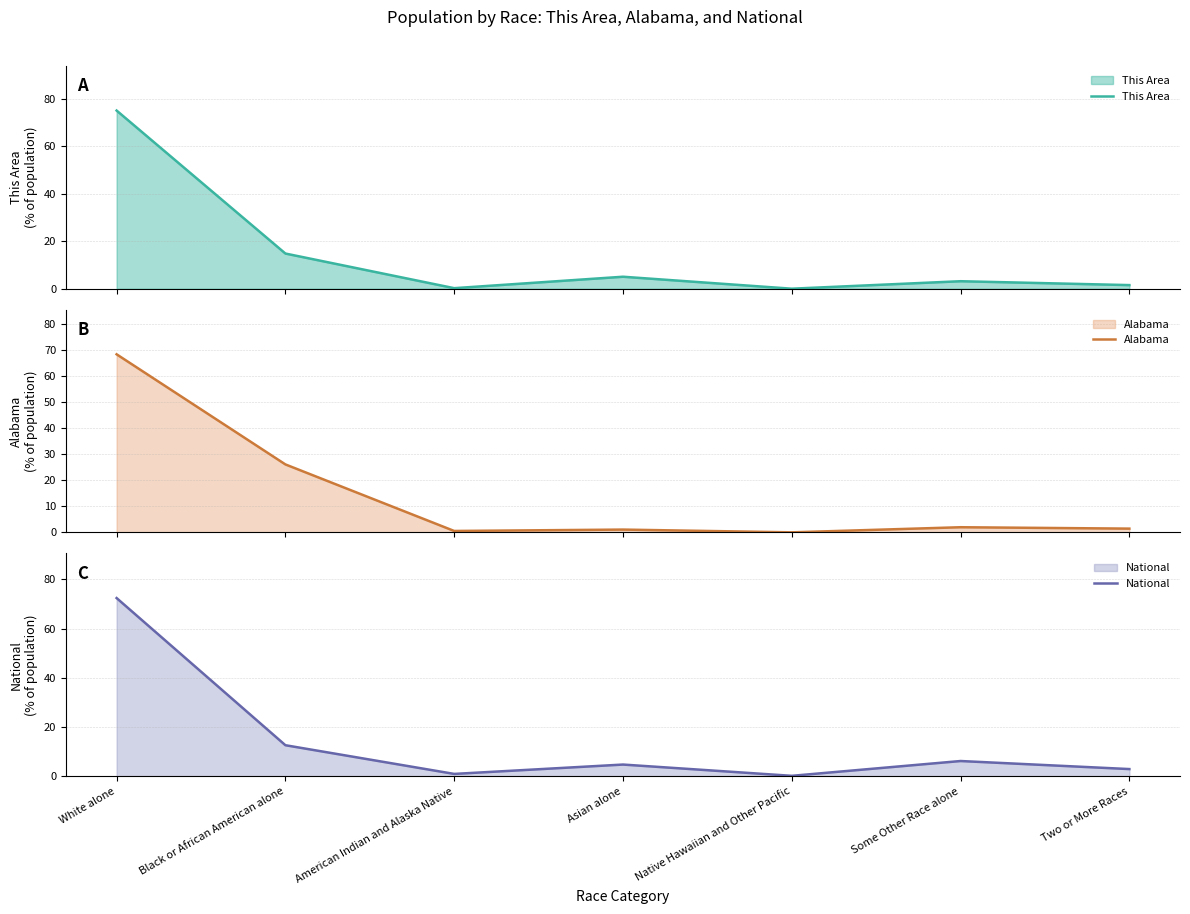

Where is the first local minimum for Alabama?

American Indian and Alaska Native